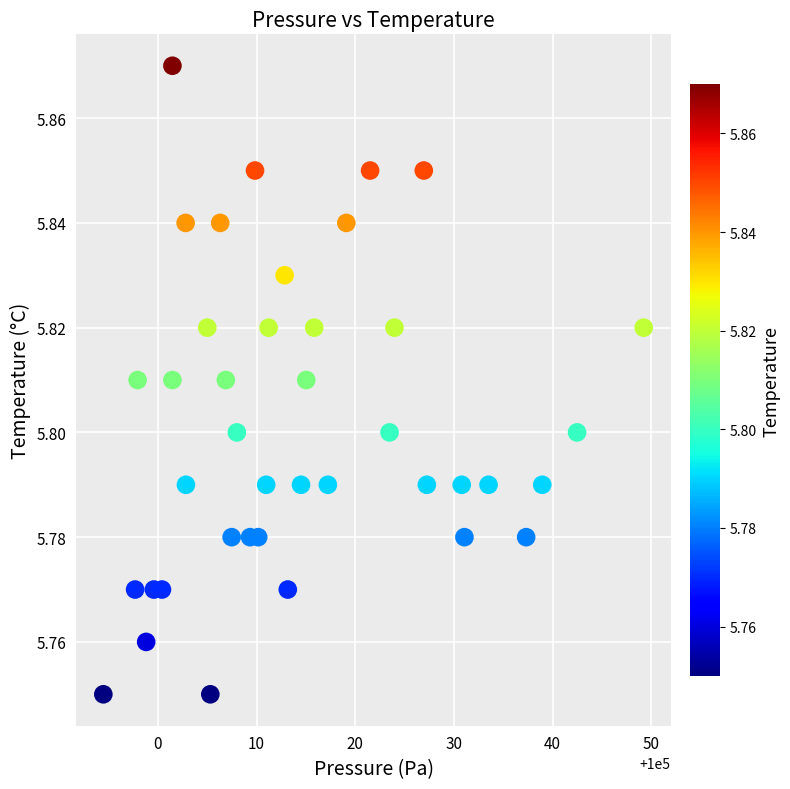

What is the range of X values (max minus min)?

54.8